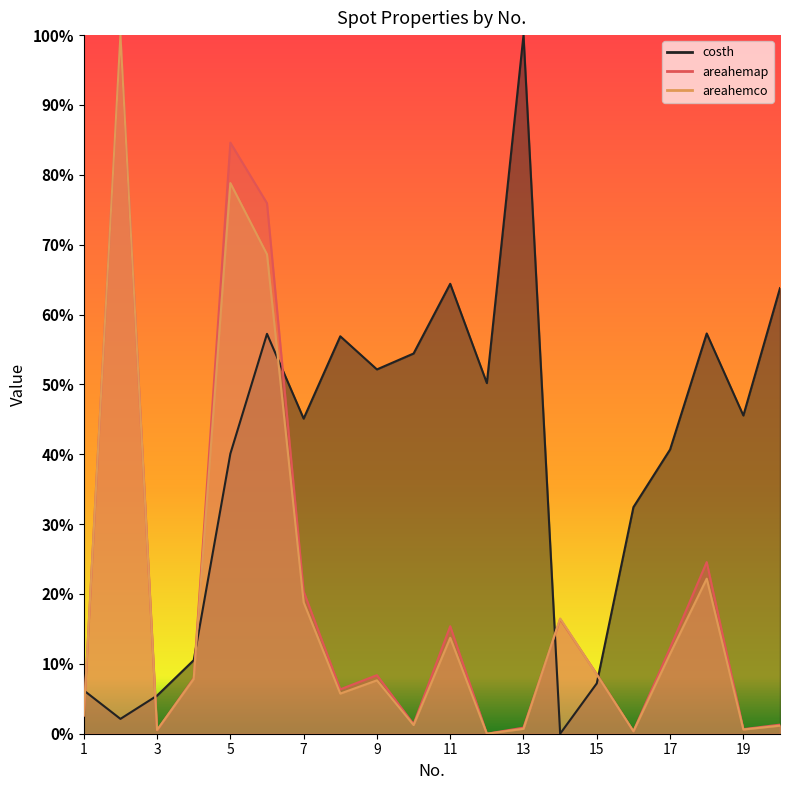

Rank the series by their maximum value, from lowest to highest.

costh, areahemap, areahemco